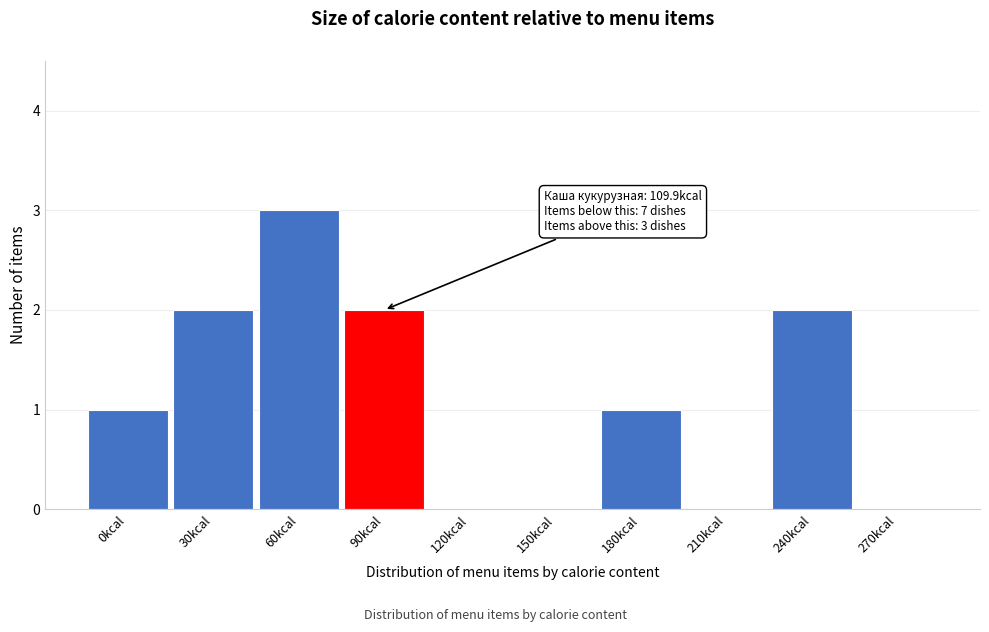

Reading left to right, transcribe all the data shown in this chart.

0kcal=1	30kcal=2	60kcal=3	90kcal=2	120kcal=0	150kcal=0	180kcal=1	210kcal=0	240kcal=2	270kcal=0